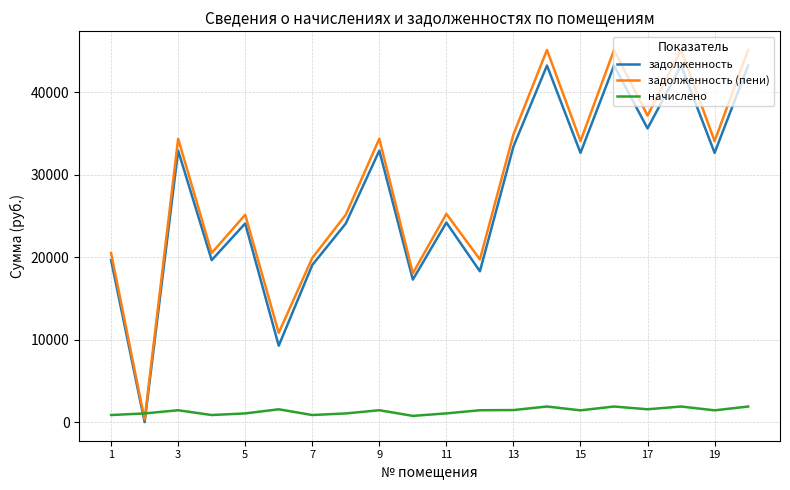

What is the greatest value displayed?

45143.0